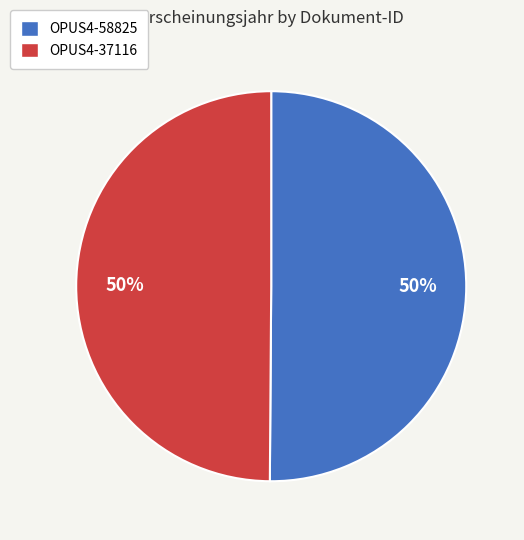

How many slices are in this pie chart?

2